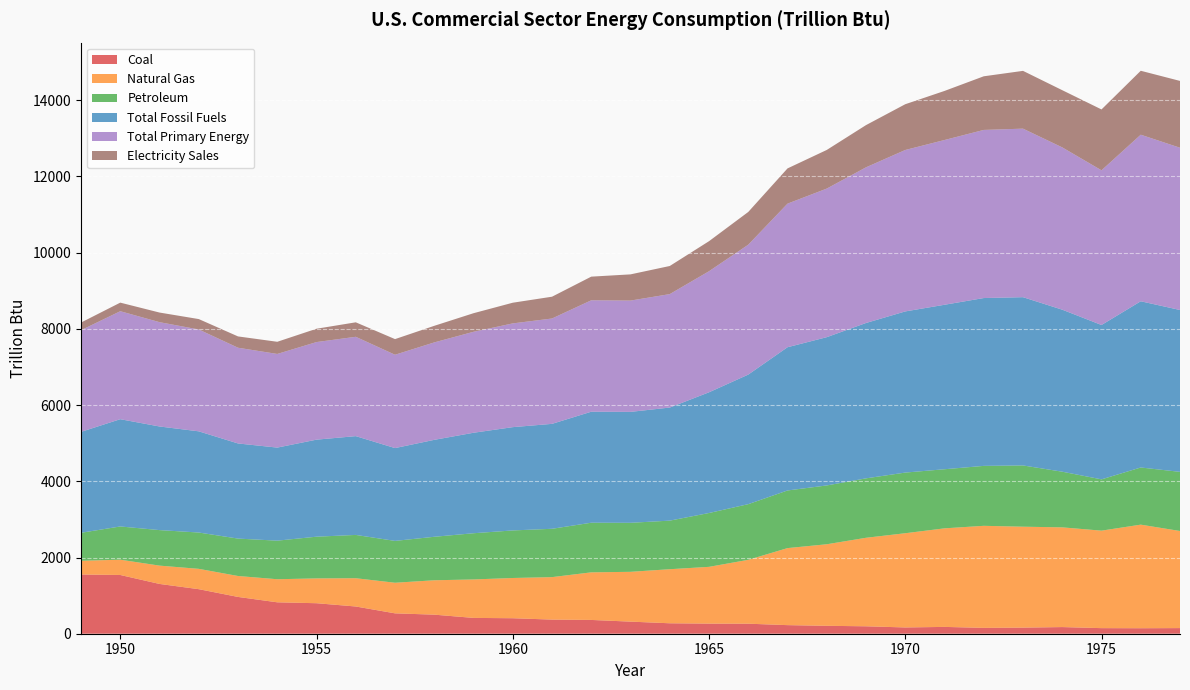

Reading left to right, transcribe all the data shown in this chart.

Coal: 1949=1554.1	1950=1541.5	1951=1306.6	1952=1169.1	1953=965.7	1954=824.6	1955=800.7	1956=714.6	1957=534.9	1958=500.5	1959=415.2	1960=406.7	1961=370.8	1962=361.9	1963=317.5	1964=274.2	1965=265.3	1966=263.1	1967=225.4	1968=207.7	1969=194.9	1970=164.5	1971=179.0	1972=153.5	1973=159.9	1974=174.5	1975=146.6	1976=144.2	1977=147.8
Natural Gas: 1949=360.0	1950=401.4	1951=480.6	1952=533.7	1953=549.2	1954=605.4	1955=651.2	1956=742.0	1957=803.1	1958=902.3	1959=1009.2	1960=1055.9	1961=1114.5	1962=1248.9	1963=1307.1	1964=1418.7	1965=1489.8	1966=1676.3	1967=2021.7	1968=2140.1	1969=2323.1	1970=2472.9	1971=2586.8	1972=2678.4	1973=2649.0	1974=2617.0	1975=2558.5	1976=2718.4	1977=2548.3
Petroleum: 1949=734.8	1950=872.1	1951=932.4	1952=953.0	1953=981.8	1954=1012.4	1955=1094.7	1956=1136.3	1957=1098.1	1958=1141.4	1959=1212.8	1960=1248.1	1961=1268.6	1962=1302.6	1963=1286.6	1964=1274.9	1965=1413.0	1966=1461.1	1967=1512.4	1968=1543.7	1969=1559.6	1970=1591.9	1971=1551.0	1972=1573.1	1973=1607.4	1974=1460.8	1975=1346.2	1976=1500.0	1977=1552.0
Total Fossil Fuels: 1949=2648.9	1950=2815.1	1951=2719.5	1952=2655.9	1953=2496.7	1954=2442.5	1955=2546.6	1956=2592.9	1957=2436.0	1958=2544.2	1959=2637.2	1960=2710.8	1961=2753.9	1962=2913.4	1963=2911.1	1964=2967.9	1965=3168.2	1966=3400.5	1967=3759.5	1968=3891.5	1969=4077.6	1970=4229.3	1971=4316.8	1972=4405.0	1973=4416.3	1974=4252.2	1975=4051.3	1976=4362.5	1977=4248.0
Total Primary Energy: 1949=2668.9	1950=2834.1	1951=2737.7	1952=2673.0	1953=2512.4	1954=2457.6	1955=2561.3	1956=2606.9	1957=2449.4	1958=2557.3	1959=2649.5	1960=2722.7	1961=2765.1	1962=2924.0	1963=2921.3	1964=2977.3	1965=3177.0	1966=3409.1	1967=3767.8	1968=3899.6	1969=4085.5	1970=4236.9	1971=4323.9	1972=4412.2	1973=4423.0	1974=4259.3	1975=4059.4	1976=4371.6	1977=4258.3
Electricity Sales: 1949=200.1	1950=225.1	1951=252.4	1952=273.3	1953=296.9	1954=319.3	1955=349.9	1956=380.2	1957=410.7	1958=435.3	1959=487.9	1960=543.0	1961=572.0	1962=620.9	1963=687.6	1964=737.8	1965=788.6	1966=859.2	1967=925.2	1968=1014.0	1969=1107.7	1970=1201.2	1971=1288.0	1972=1407.6	1973=1516.7	1974=1501.3	1975=1597.8	1976=1677.9	1977=1753.9